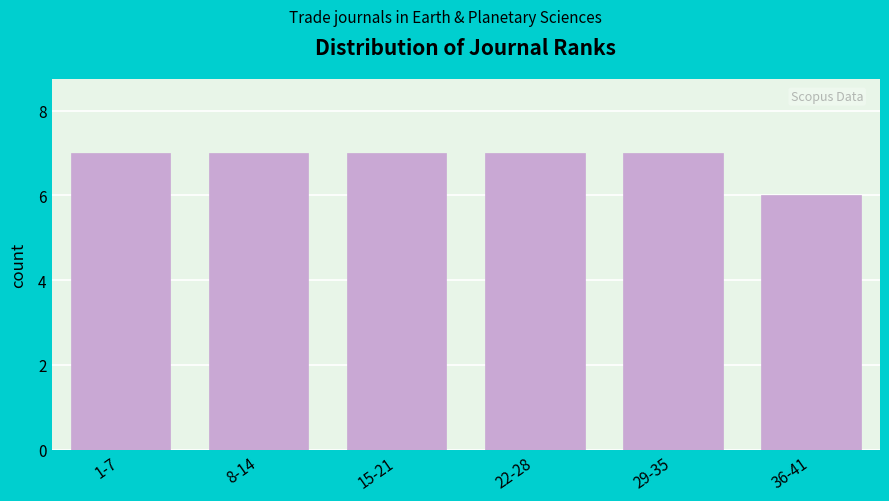

Reading left to right, transcribe all the data shown in this chart.

7	7	7	7	7	6